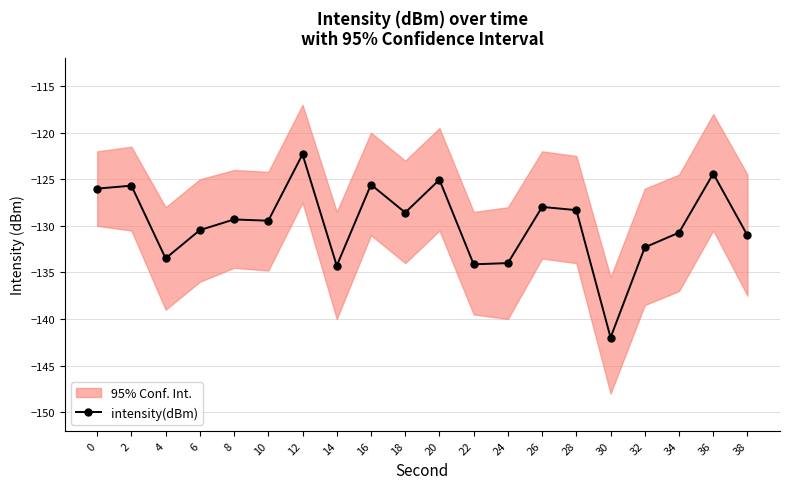

How many lines are shown in the chart?

1